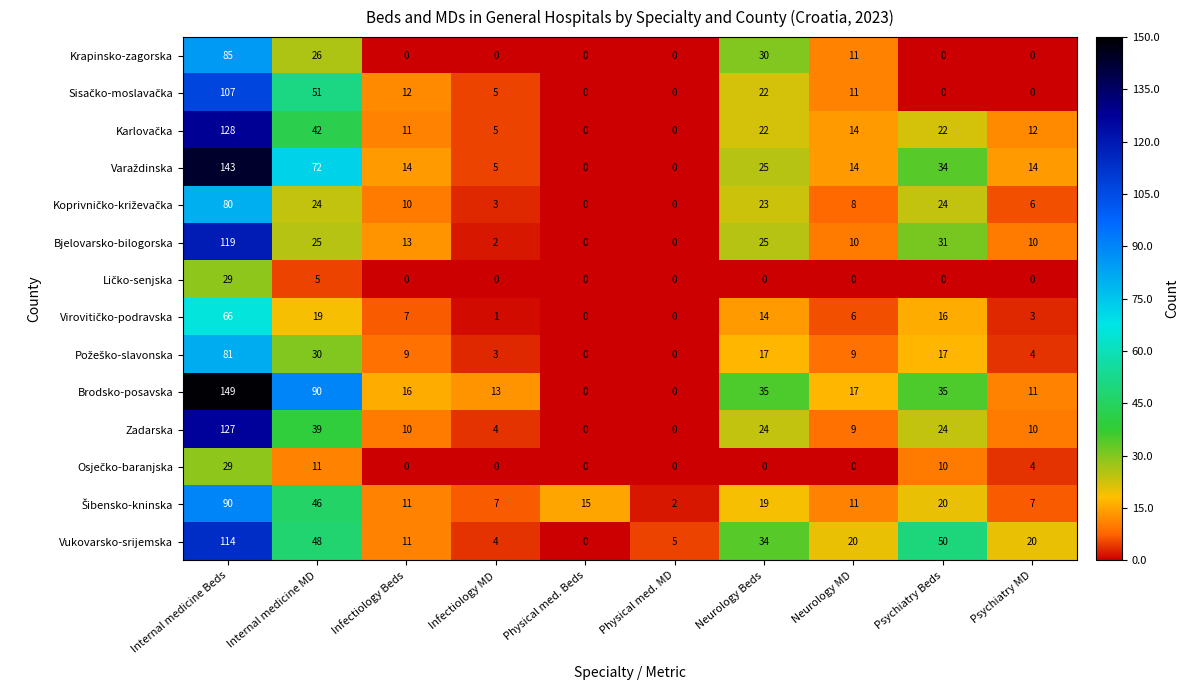

How many categories are shown in the chart?

10